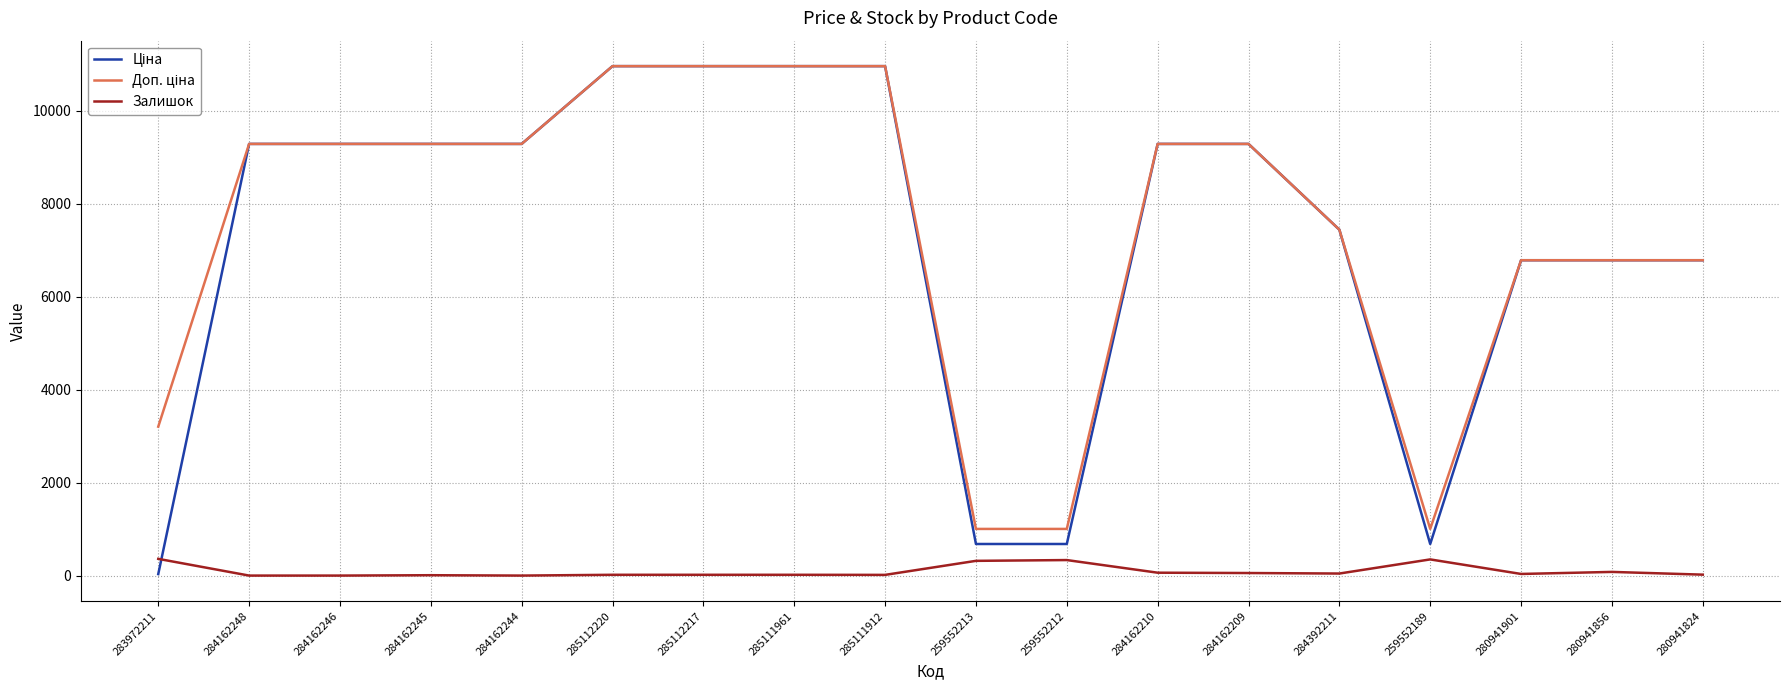

What is the maximum value shown in the chart?

10964.4